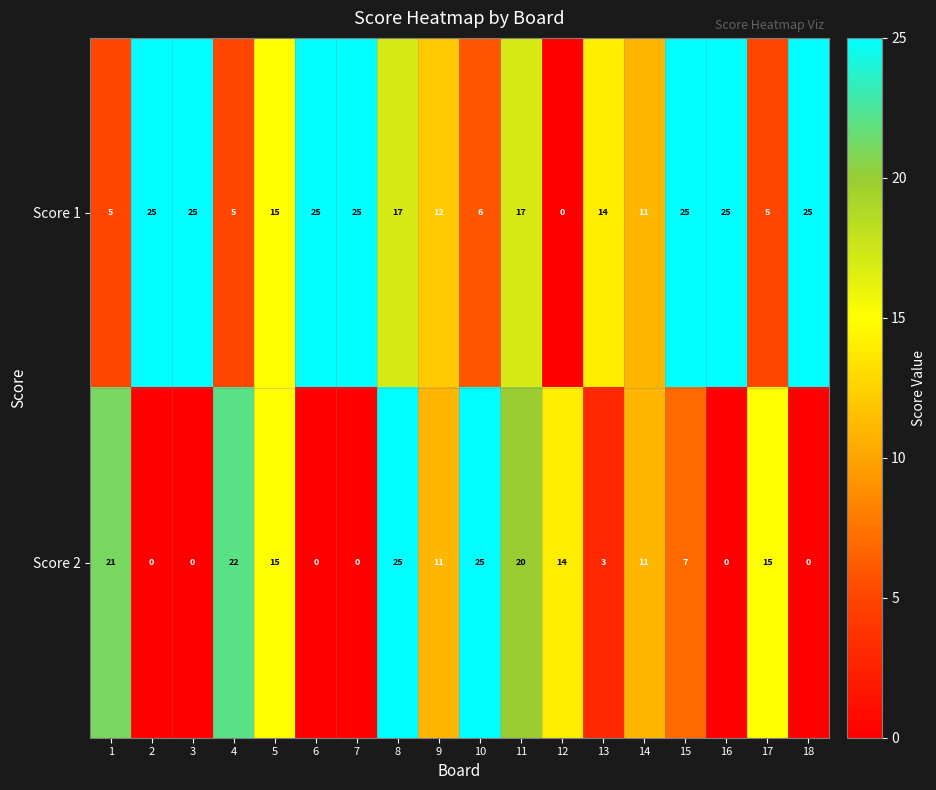

What is the maximum value for Score 1?

25